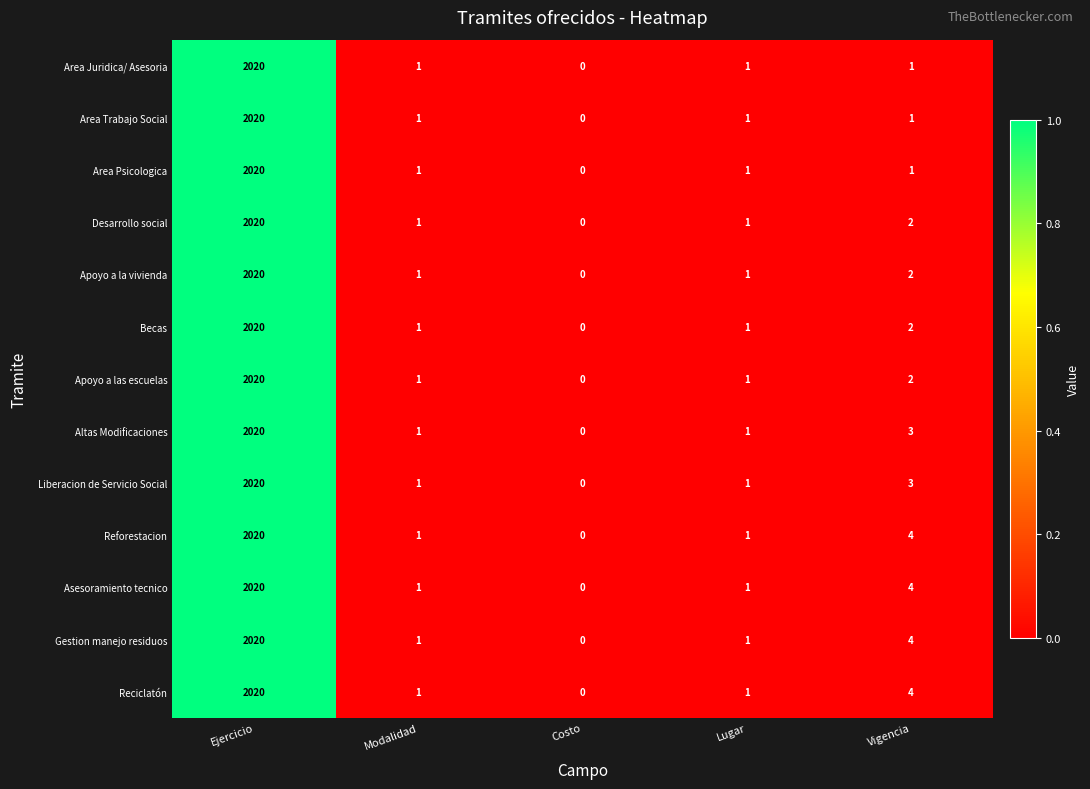

Which label corresponds to the largest value in the chart?

Ejercicio